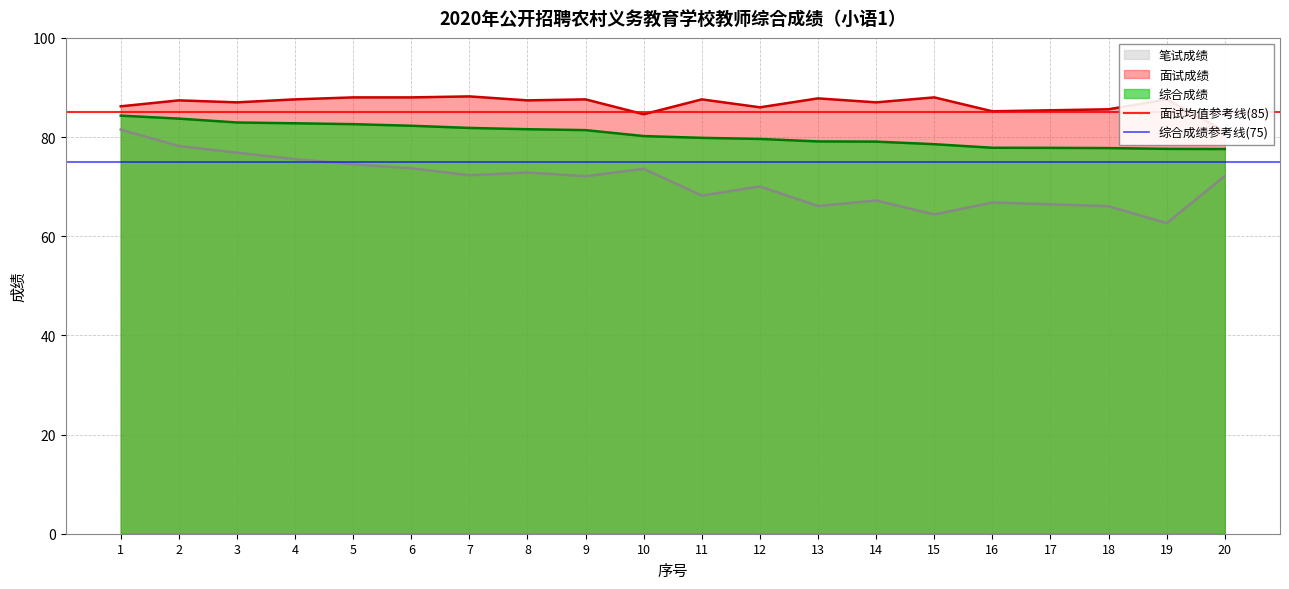

What is the sum of all 综合成绩参考线(75) values?

150